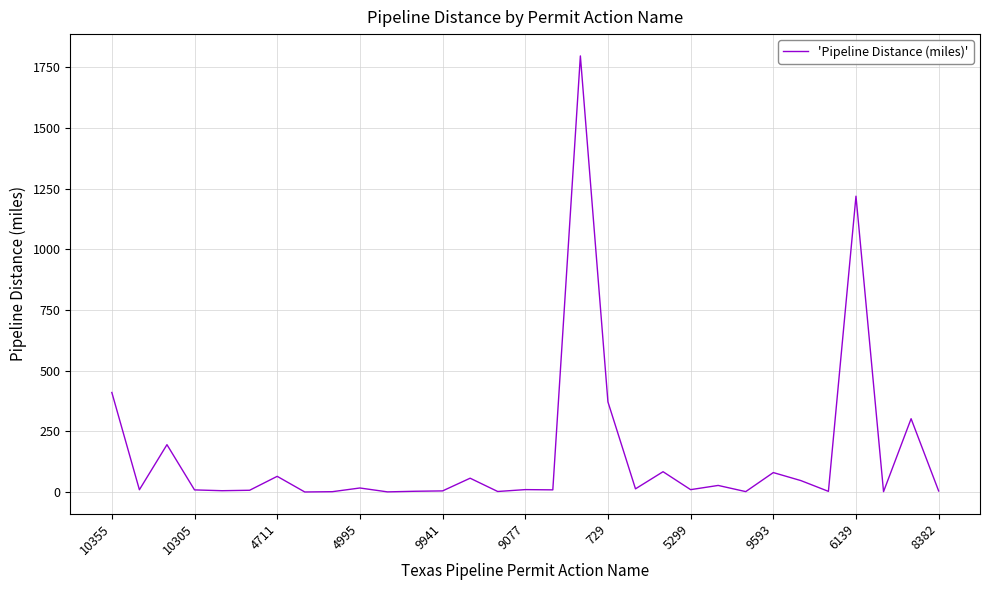

What is the maximum value shown in the chart?

1797.0